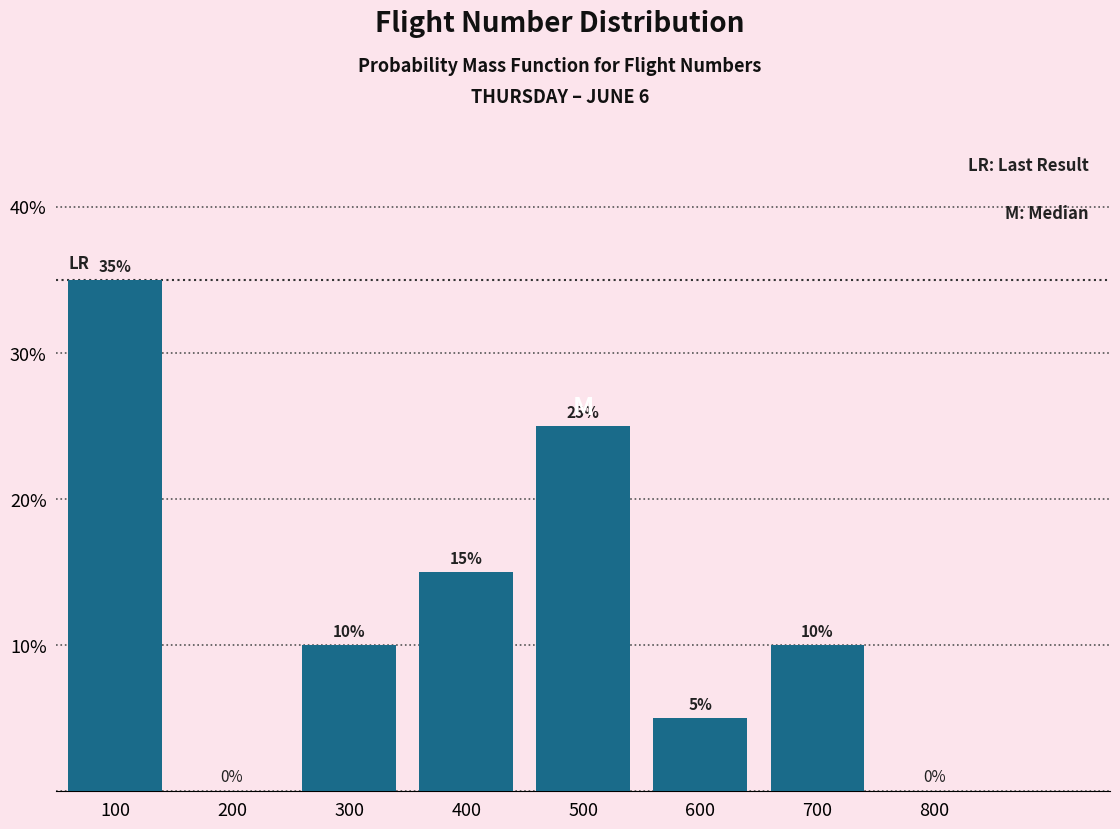

Reading right to left, extract all data points from this chart.

800=0	700=10	600=5	500=25	400=15	300=10	200=0	100=35